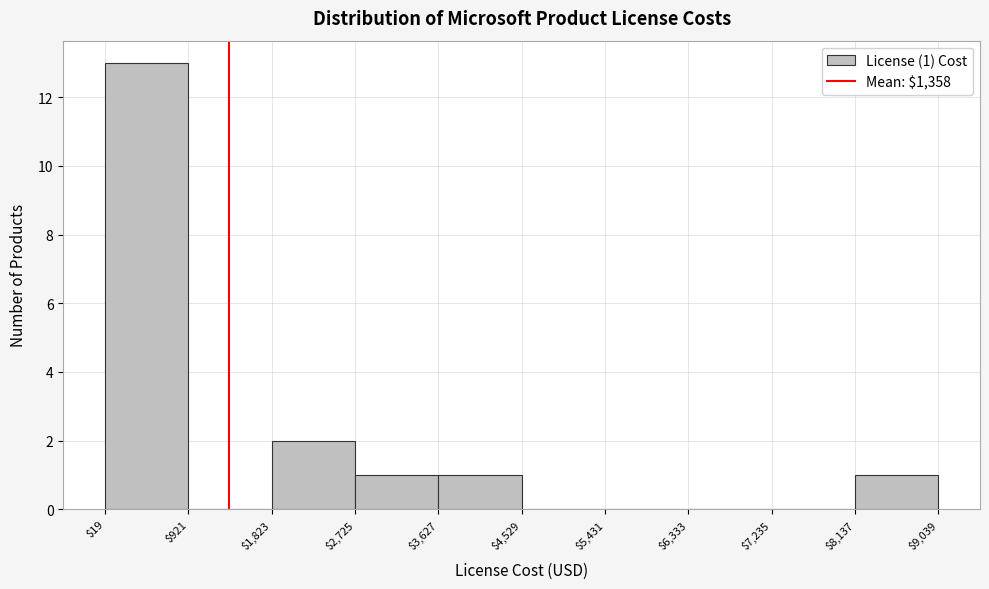

Which range on the x-axis has the tallest bar?

$19 to $921